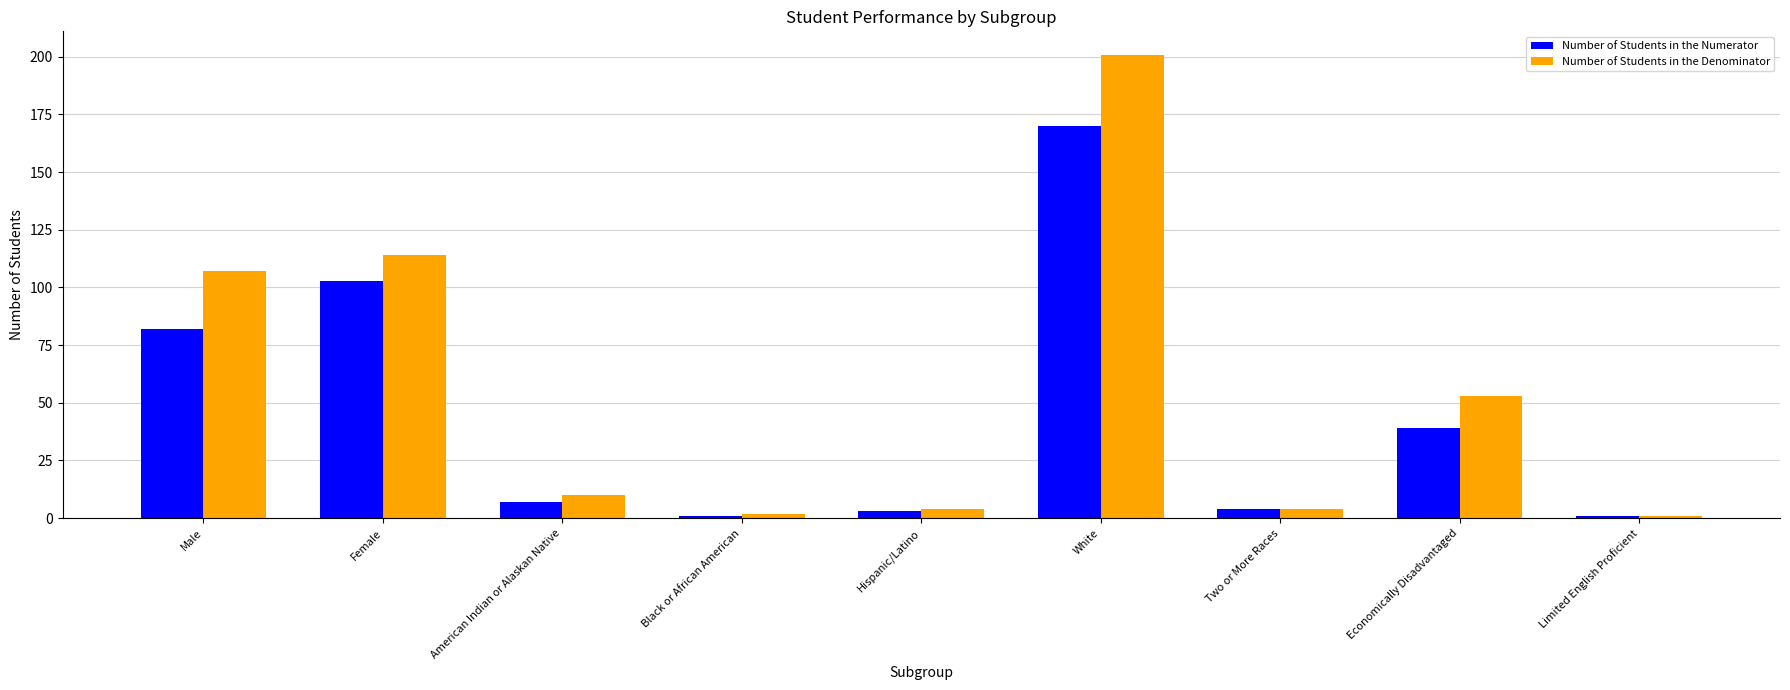

How many data points in Number of Students in the Denominator are less than 10?

4